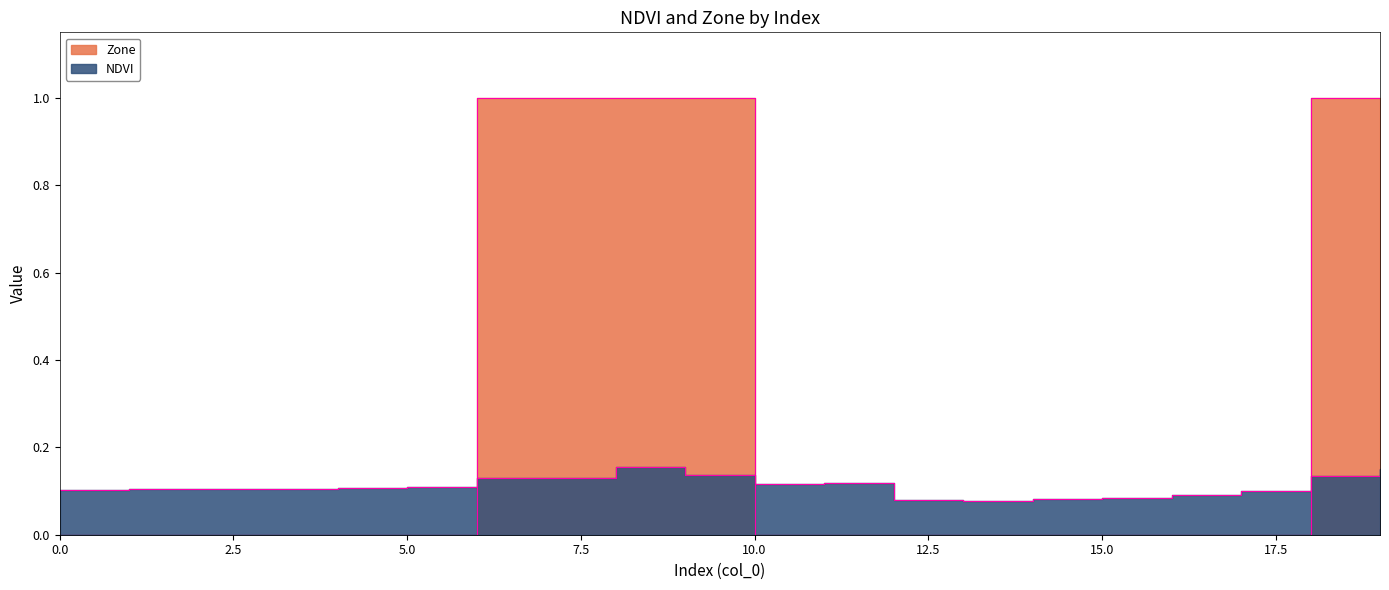

Which category has the highest value in the NDVI series?

8